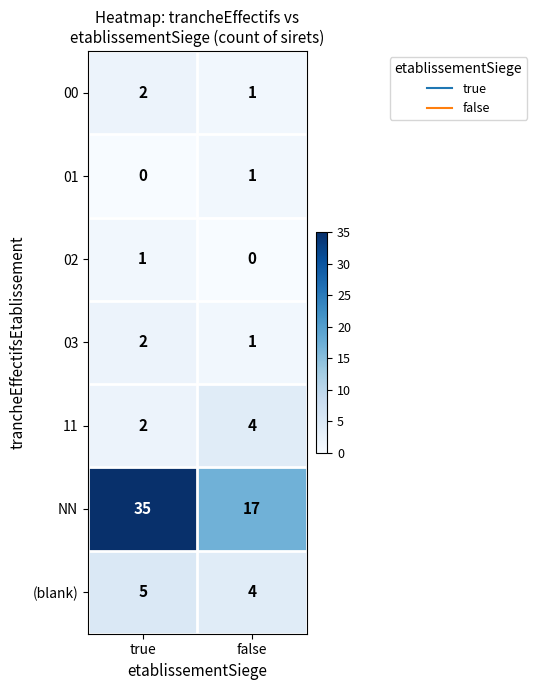

At which category is the sum across all series the highest?

true